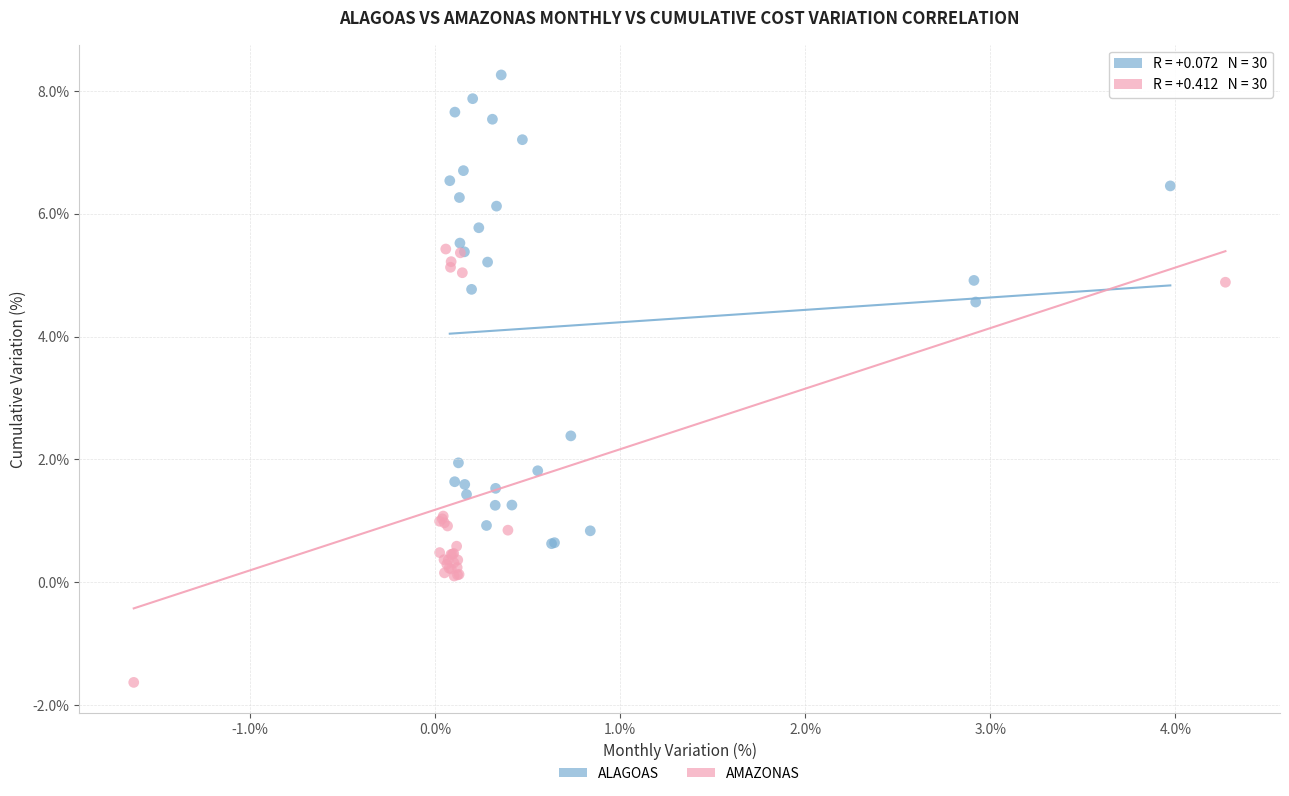

Which series contains the lowest Y value?

AMAZONAS